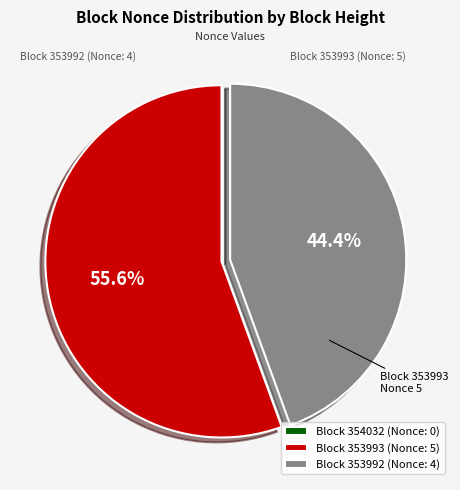

Which slice is the largest?

Block 353993 (Nonce: 5)